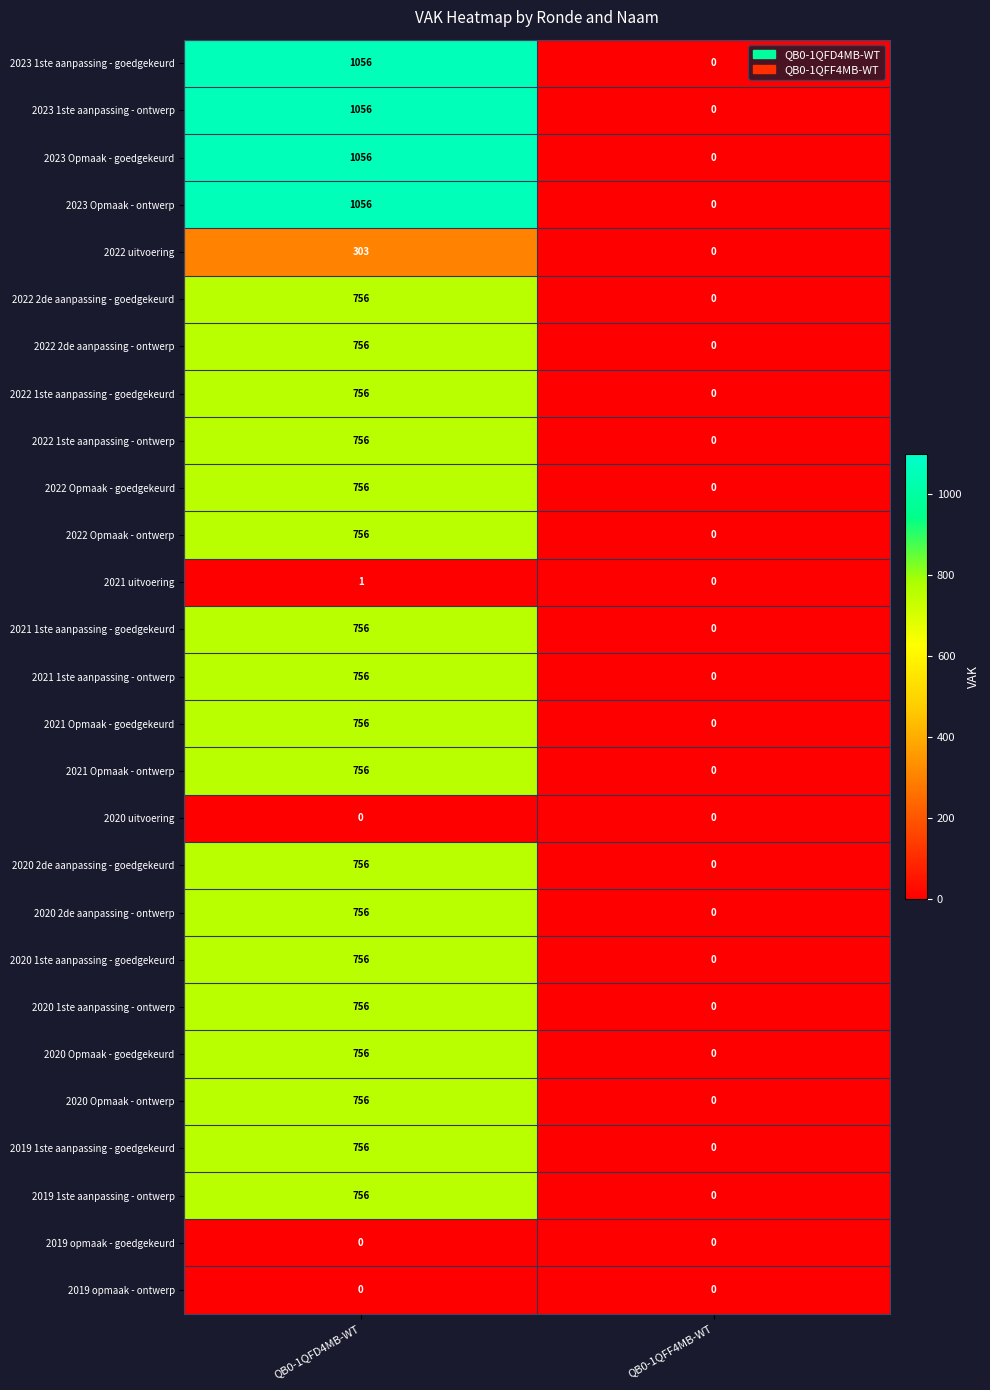

What is the average value of the 2022 1ste aanpassing - goedgekeurd series?

378